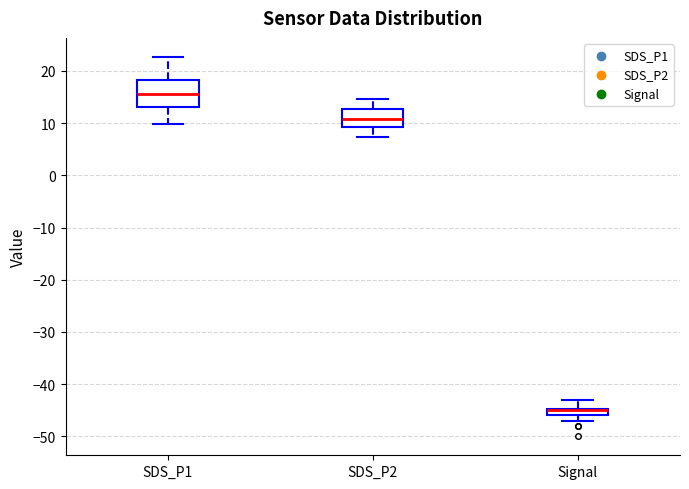

Where does the median line of the box for SDS_P1 sit on the y-axis? The values are not printed on the chart, so give them approximately, as read against the axis.

16